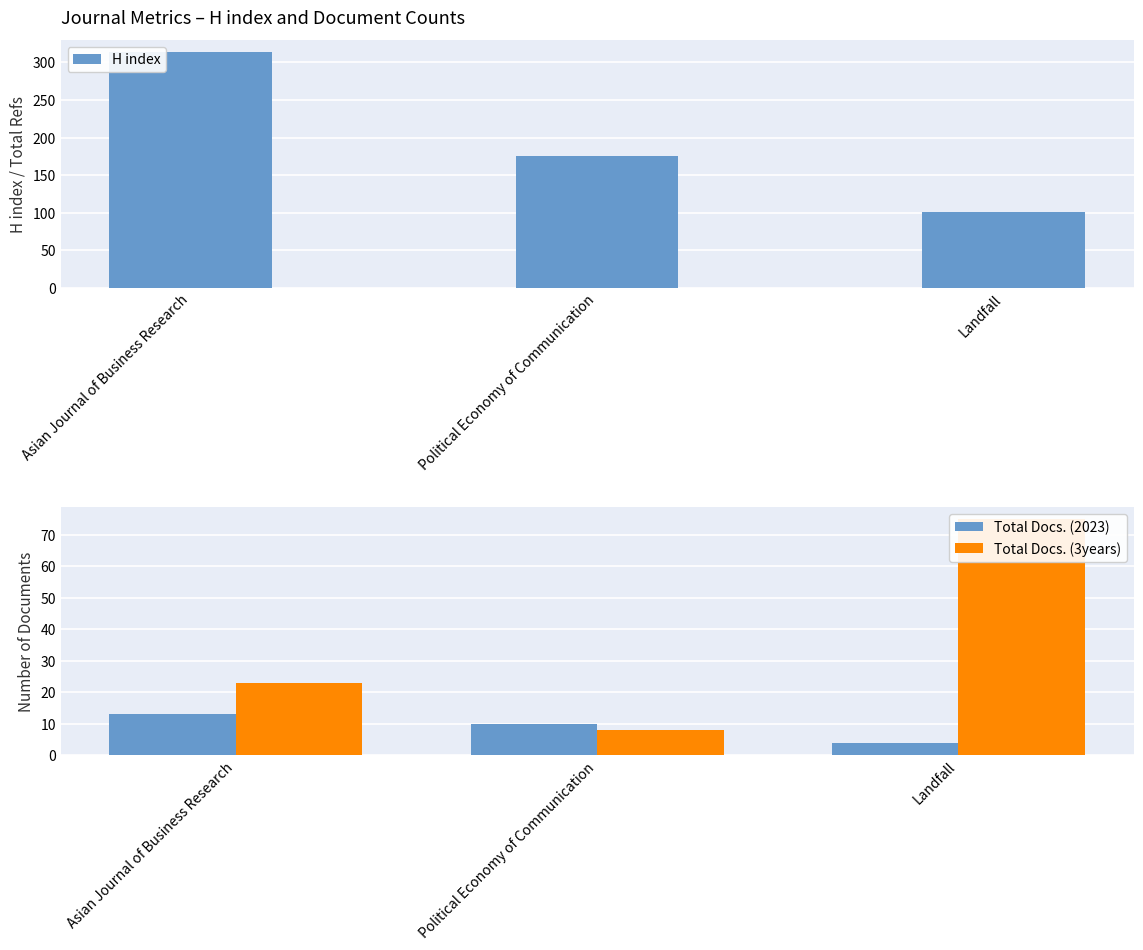

Reading left to right, what are all the values shown in this chart?

H index: 314	175	101
Total Docs. (2023): 13	10	4
Total Docs. (3years): 23	8	75